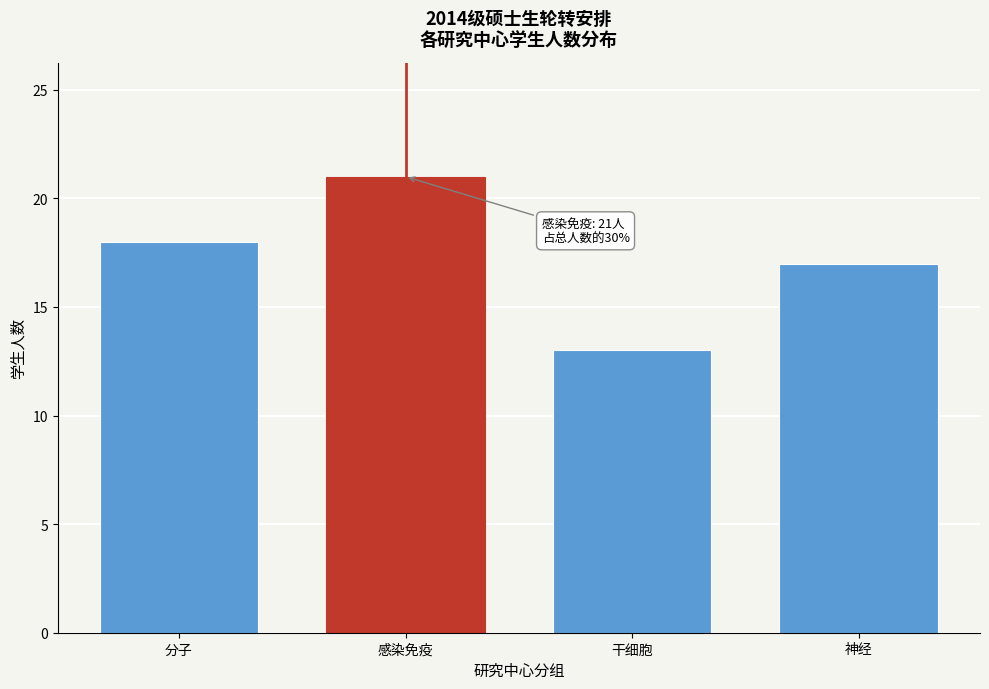

Reading left to right, list all the values displayed in this chart.

18	21	13	17